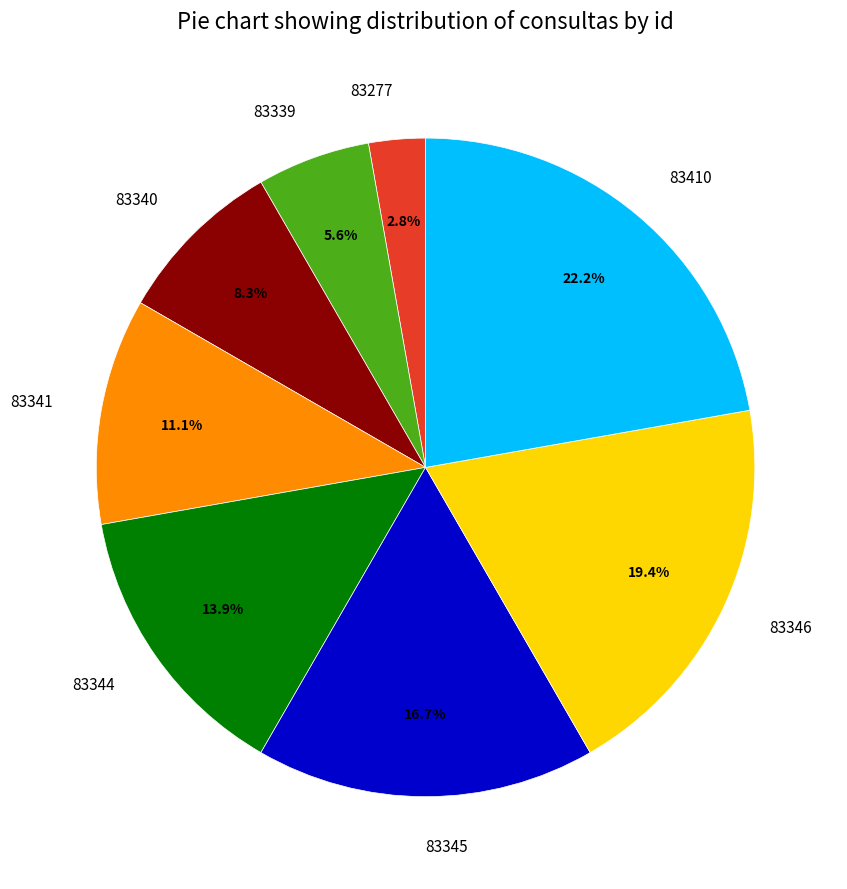

What is the largest slice in the pie chart?

83410